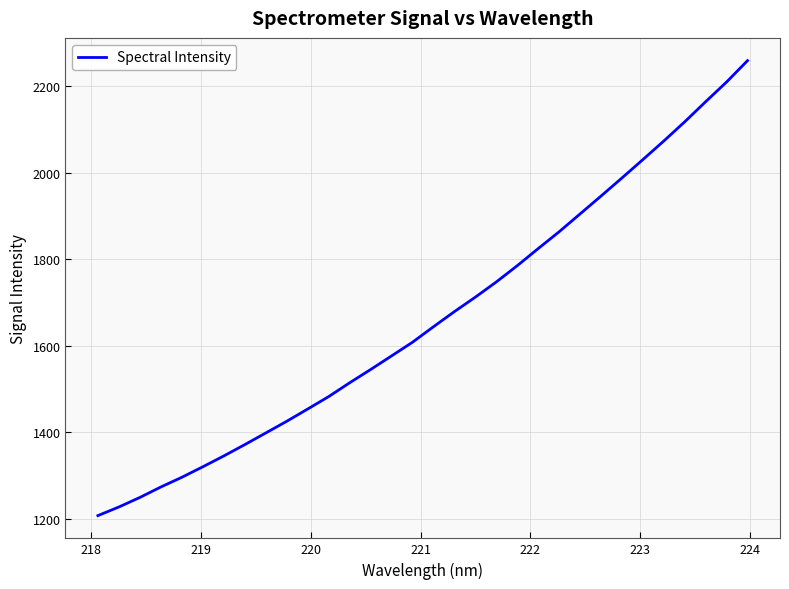

What is the greatest value displayed?

2258.6